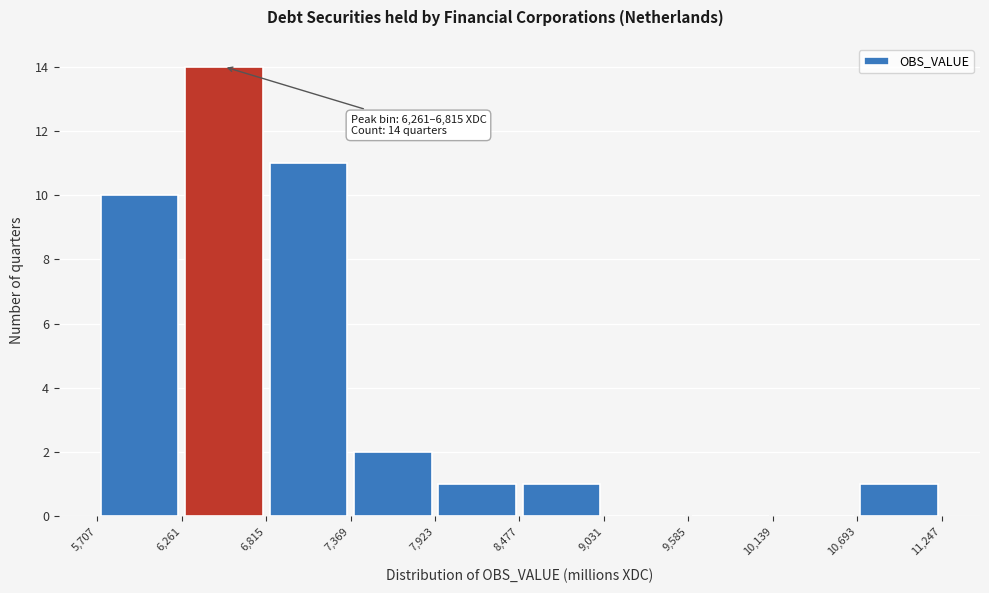

Which range on the x-axis has the tallest bar?

6,261 to 6,815